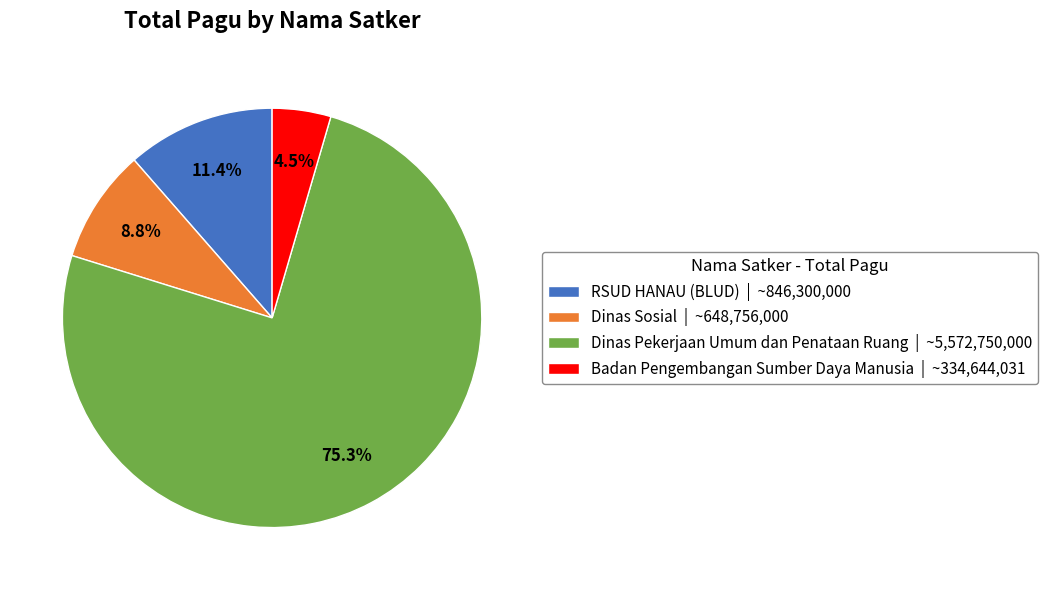

Does Dinas Pekerjaan Umum dan Penataan Ruang | ~5,572,750,000 account for over 50% of the chart?

Yes